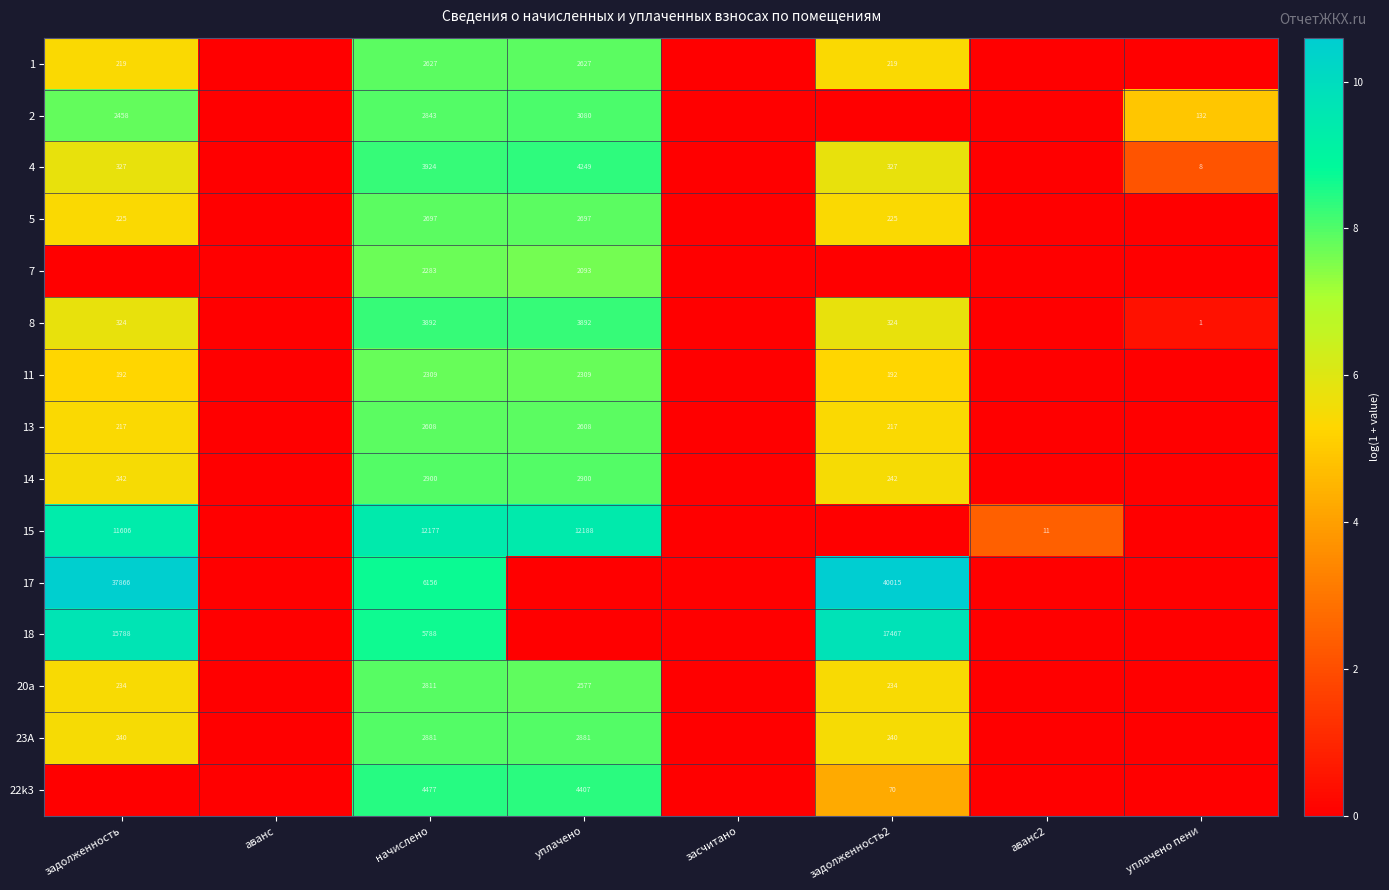

At which category is the sum across all series the highest?

начислено